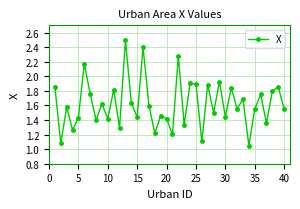

What is the sum of all values?

64.8